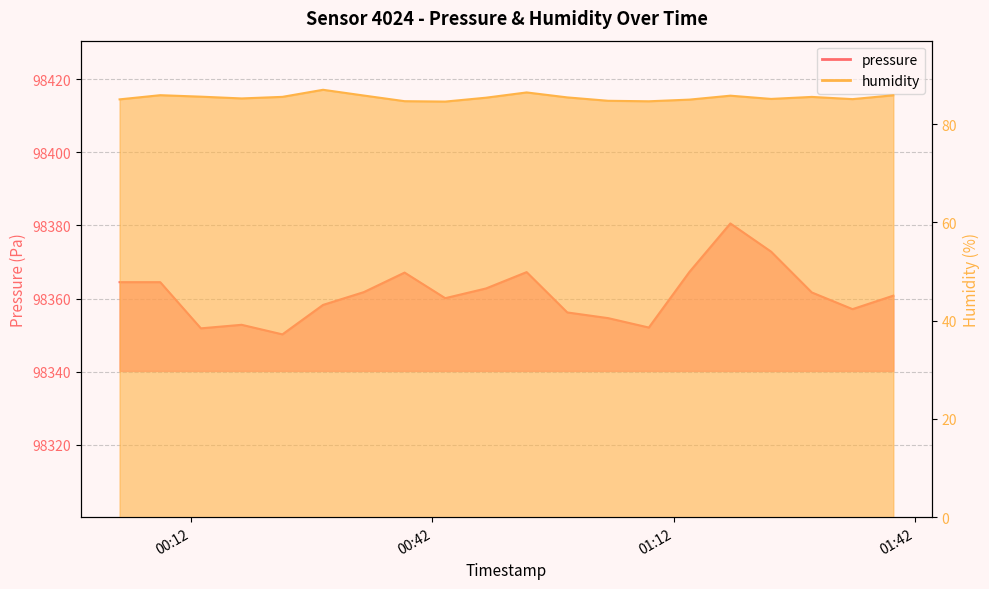

How many data points does each series have?

20